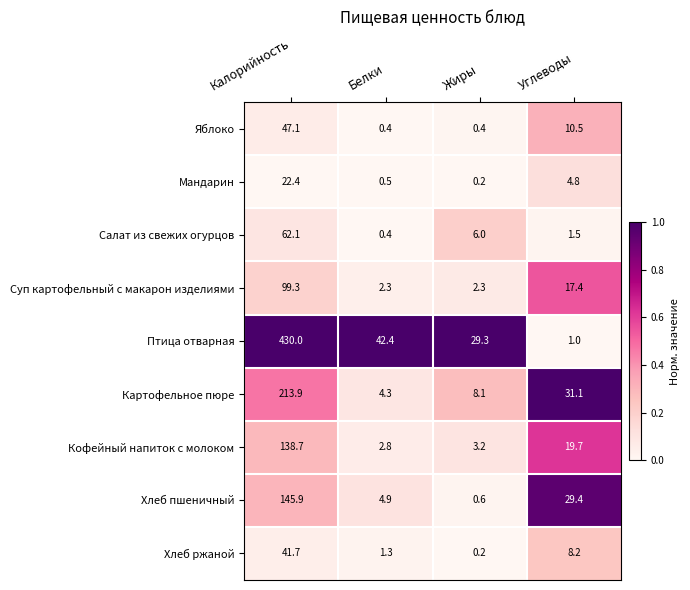

What is the minimum value for Картофельное пюре?

4.3